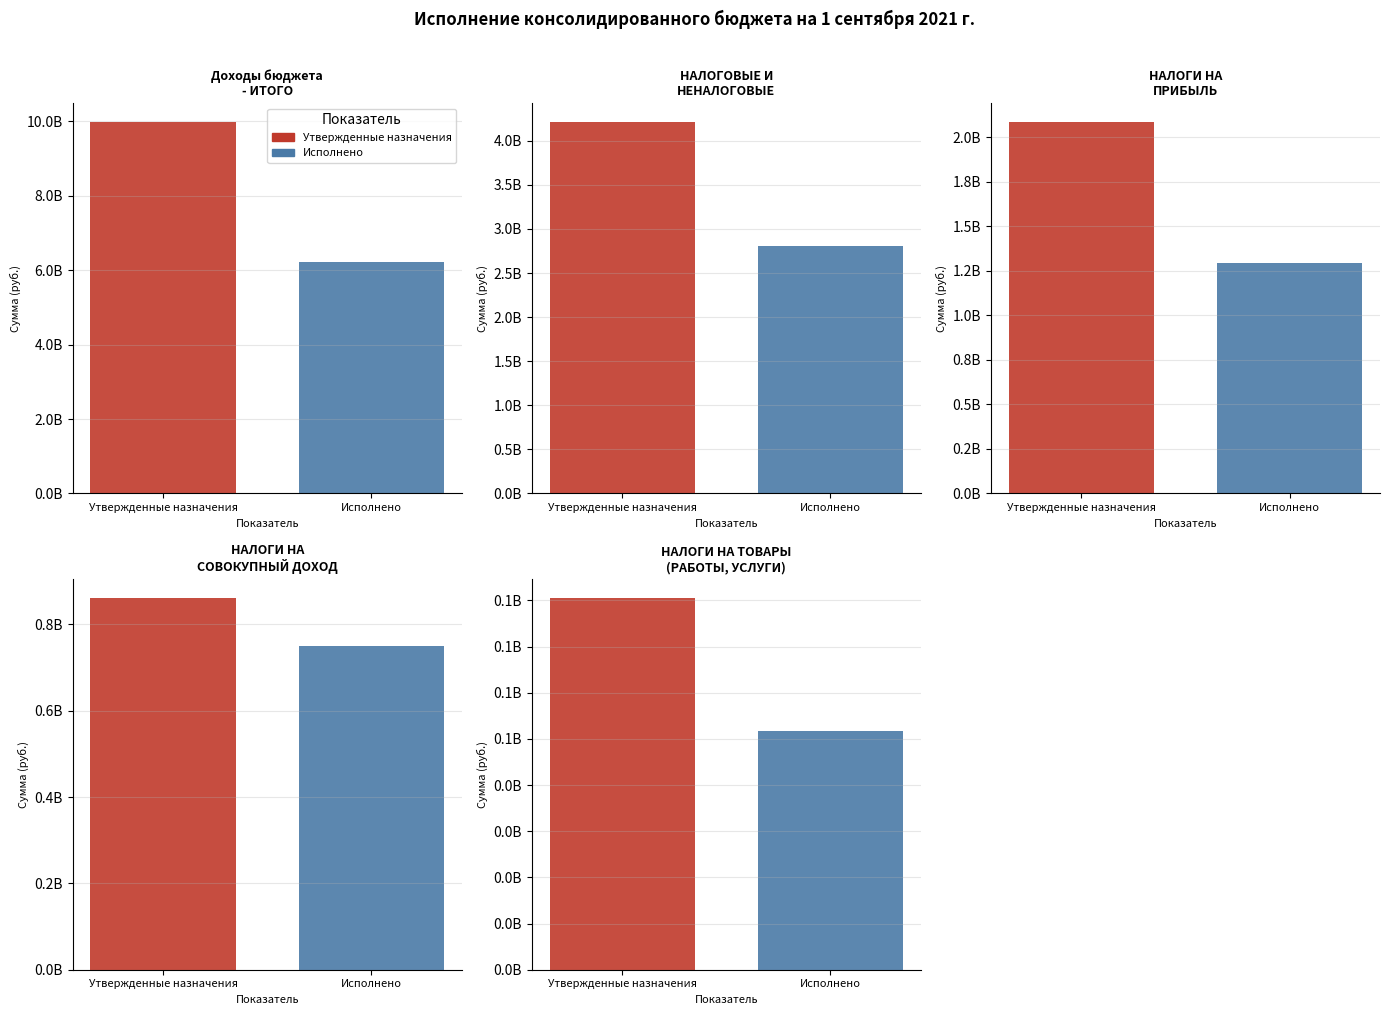

What are all the series names shown in the legend?

Утвержденные назначения, Исполнено